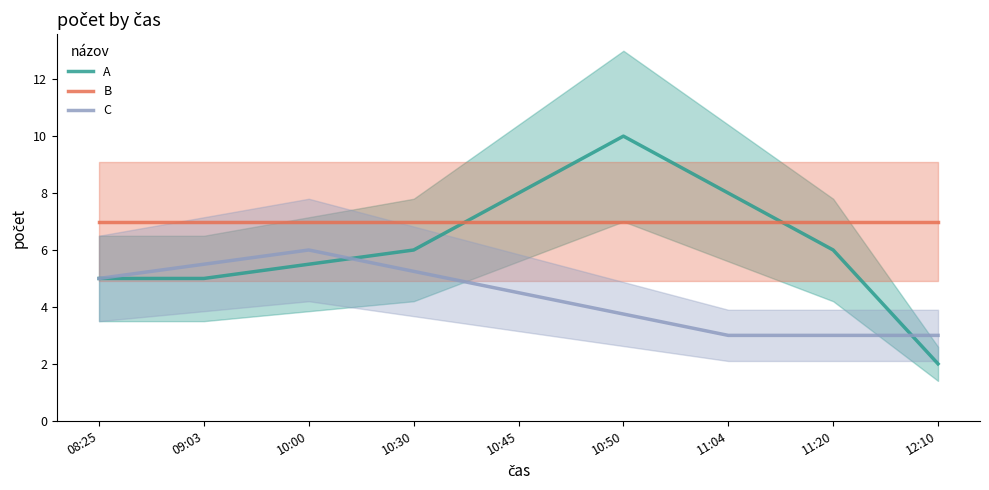

The C series shows 4.8 at 12:10. True or false?

False